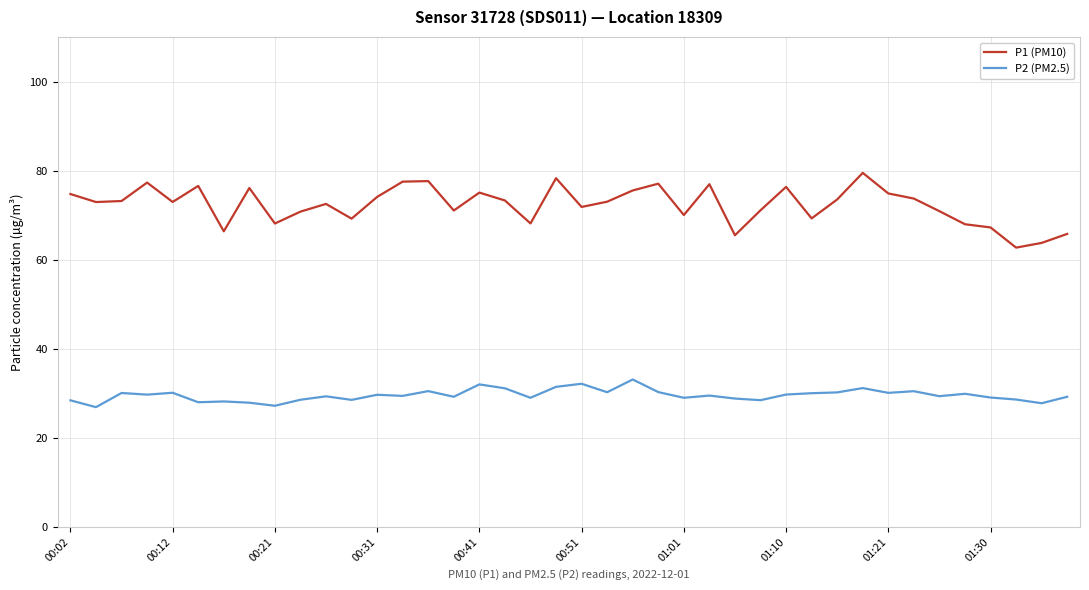

Which series has the largest total across all categories?

P1 (PM10)